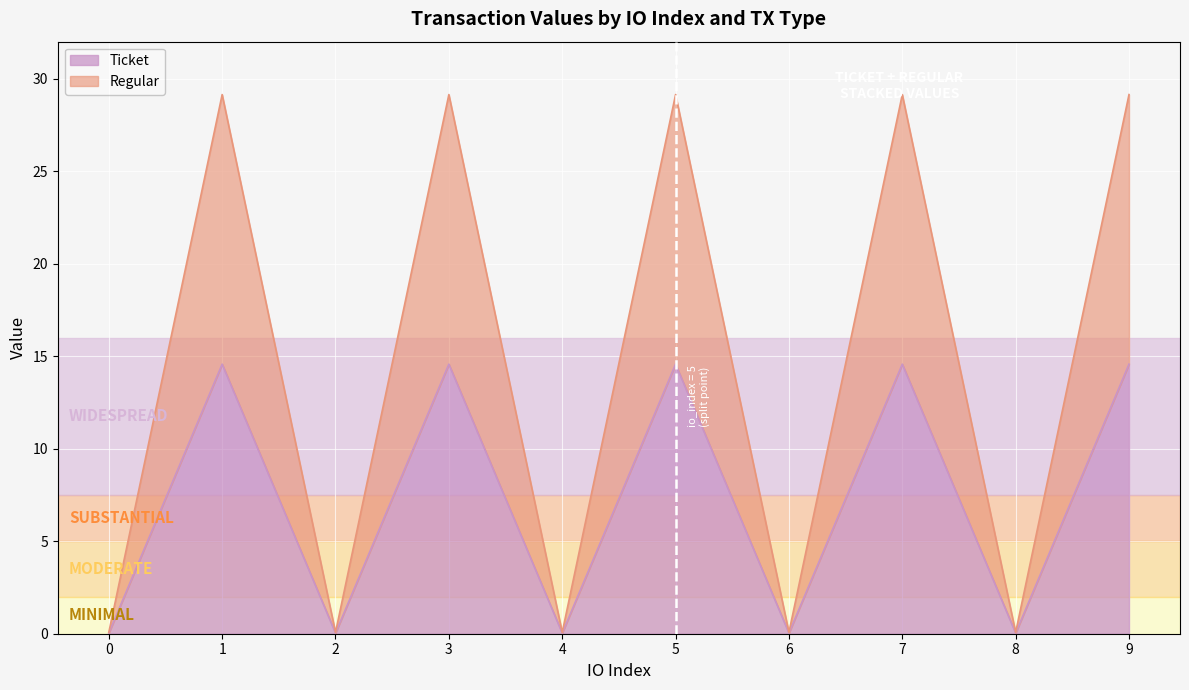

Which series has the largest range (max minus min)?

Regular